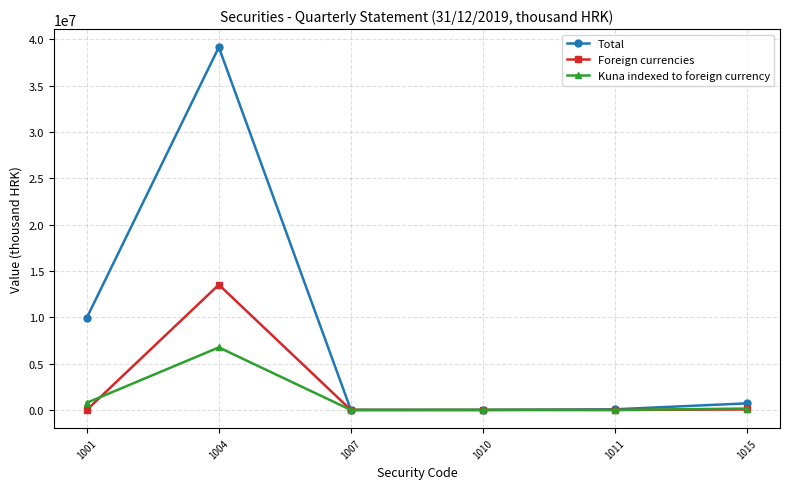

Which category has the highest value in the Foreign currencies series?

1004